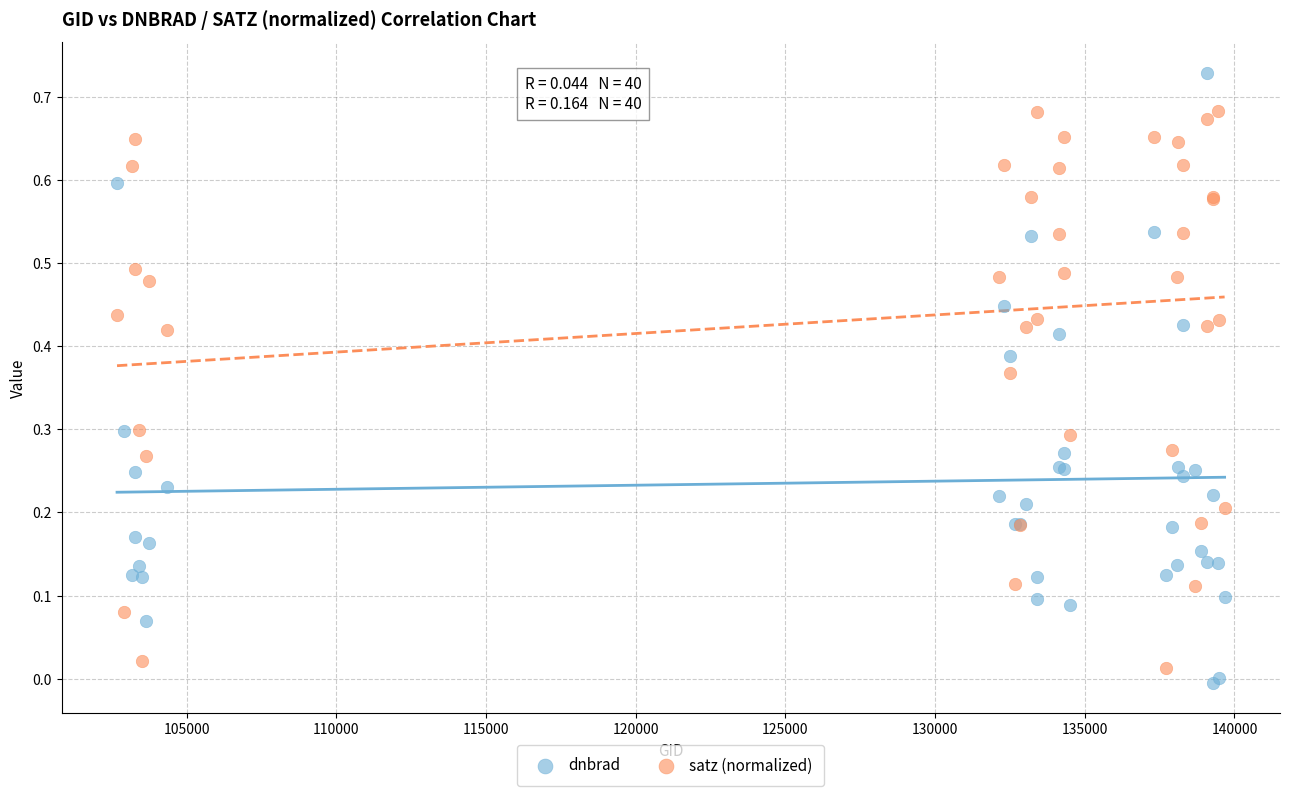

Which series has the widest spread of Y values?

dnbrad